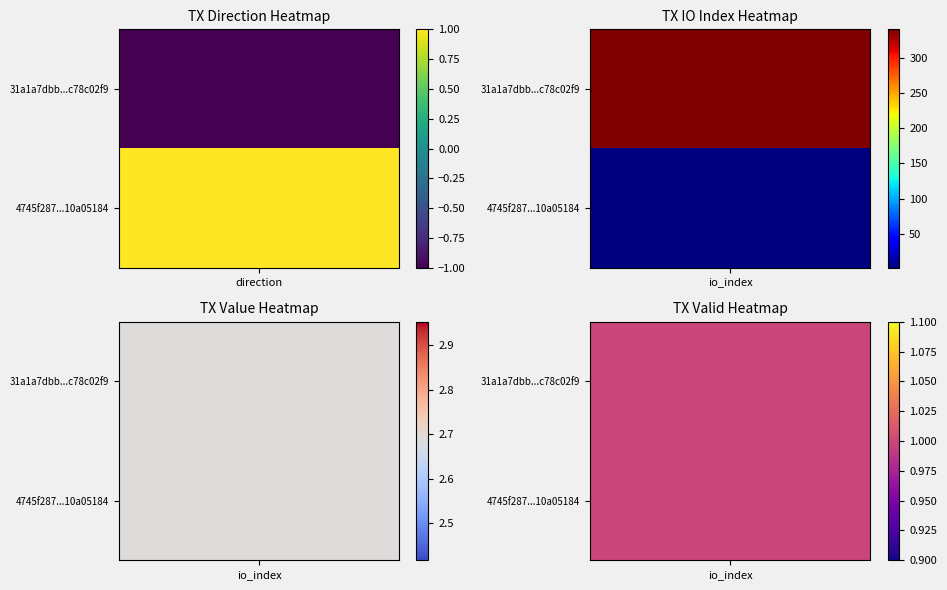

List the series in order of their peak value, lowest first.

4745f28791a84140a4b2bc3dd518f2410a05184, 31a1a7dbbc78c02f98a774eea34e3f49cb49db7